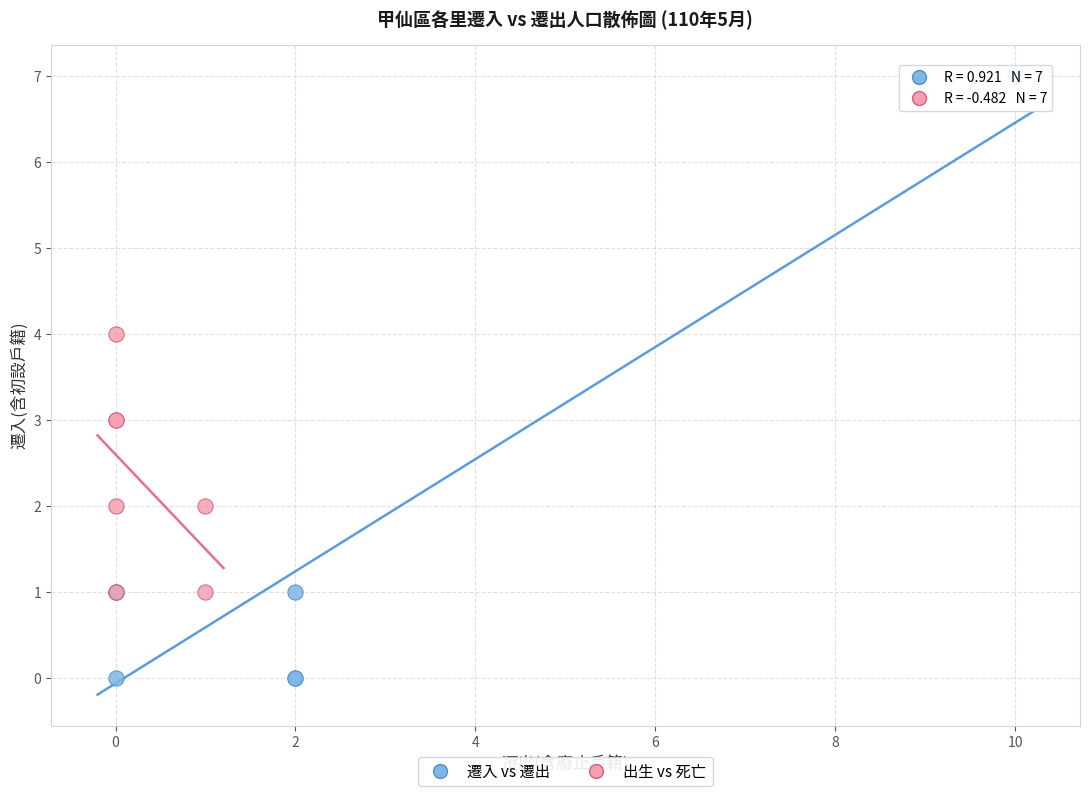

Which series reaches the maximum Y coordinate?

遷入 vs 遷出